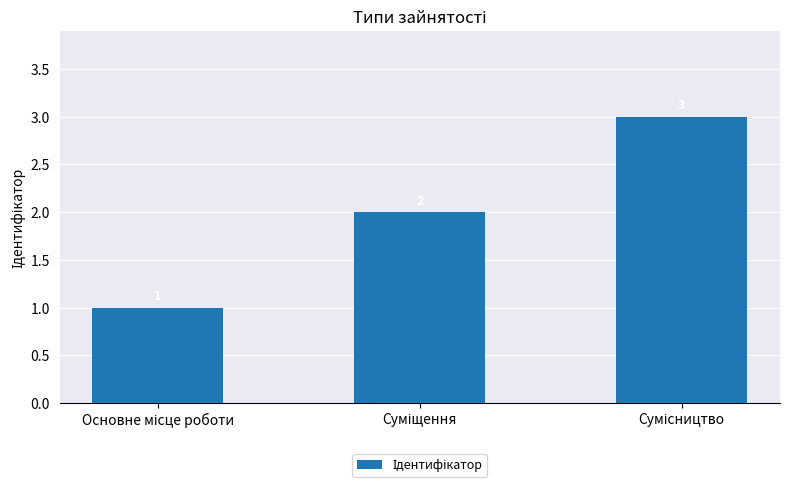

What is the greatest value displayed?

3